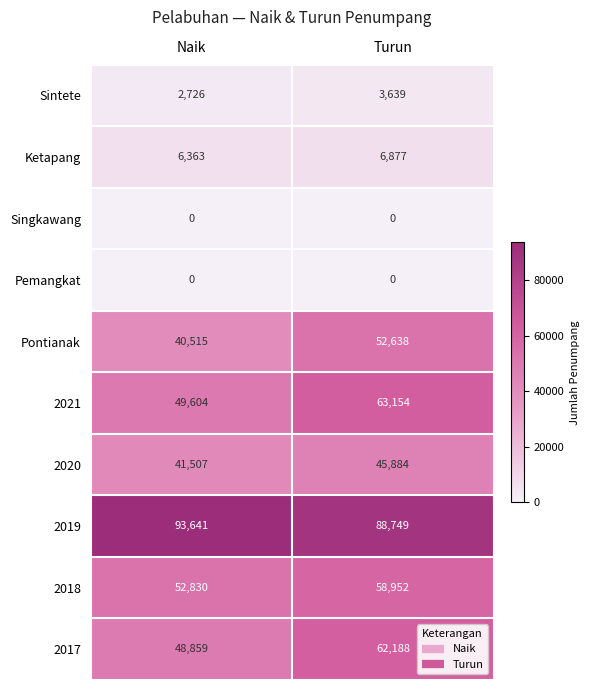

Where is Pontianak nearest to the value 46576?

Naik